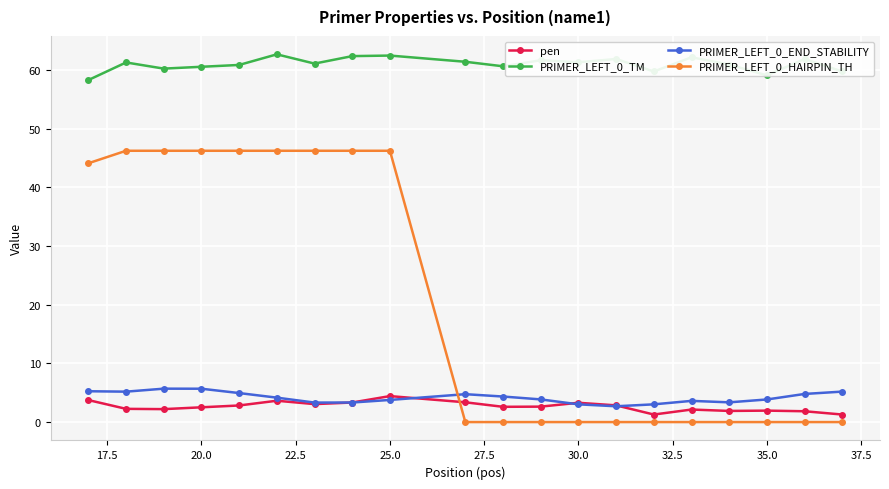

True or false: PRIMER_LEFT_0_END_STABILITY and PRIMER_LEFT_0_TM cross at least once.

False